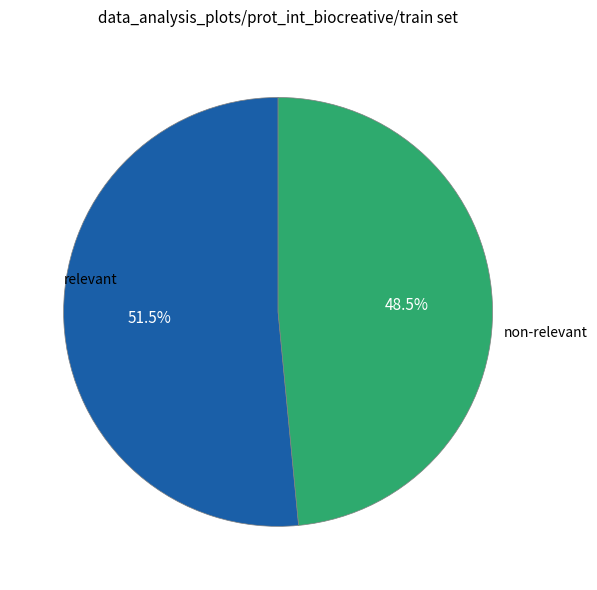

Is there any slice that represents more than half of the pie?

Yes